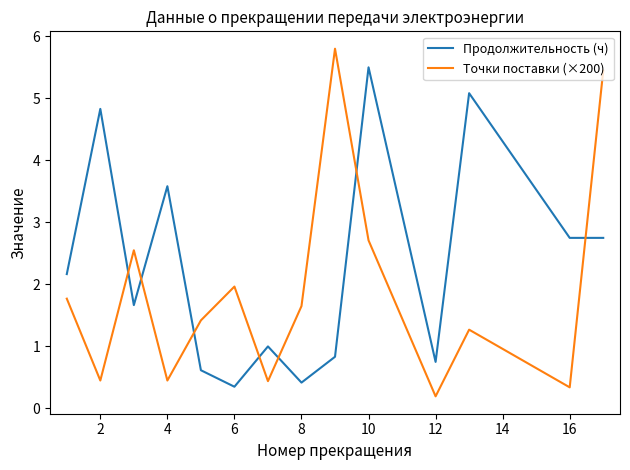

How many times do Продолжительность (ч) and Точки поставки (×200) cross each other?

7